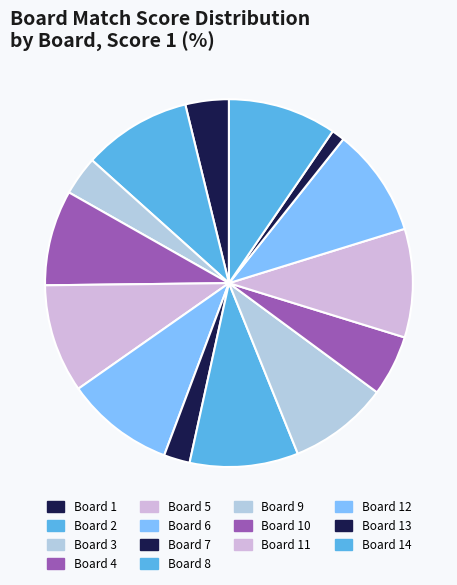

Is there any slice that represents more than half of the pie?

No